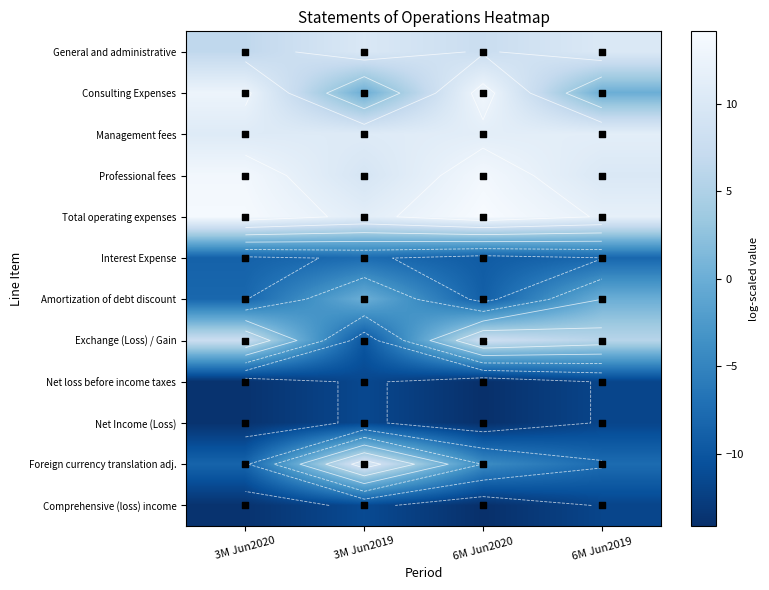

At 6M Jun2020, list the series in order from smallest to largest.

Comprehensive (loss) income, Net loss before income taxes, Net Income (Loss), Interest Expense, Amortization of debt discount, Foreign currency translation adj., General and administrative, Exchange (Loss) / Gain, Management fees, Consulting Expenses, Professional fees, Total operating expenses